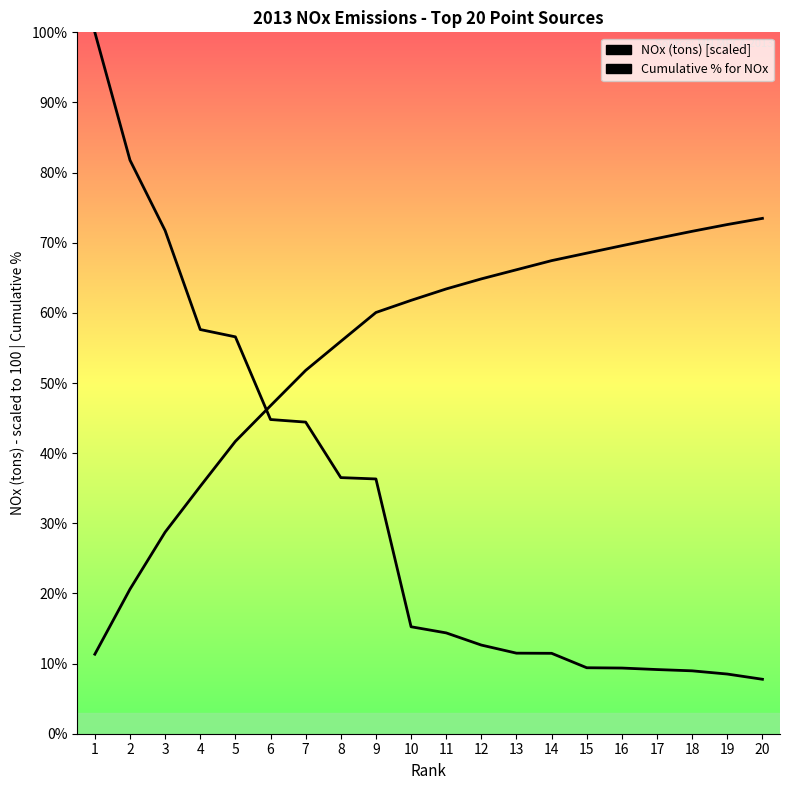

Which category has the lowest value across all series?

20